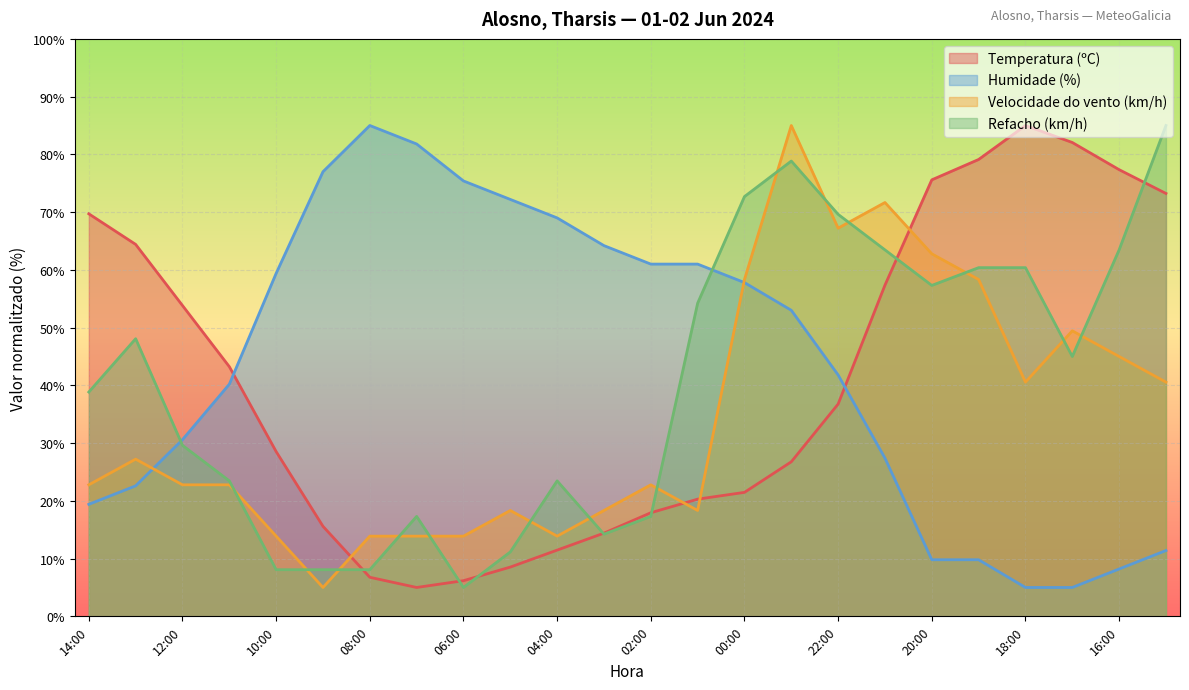

How many values in the Velocidade do vento (km/h) series exceed 22?

15